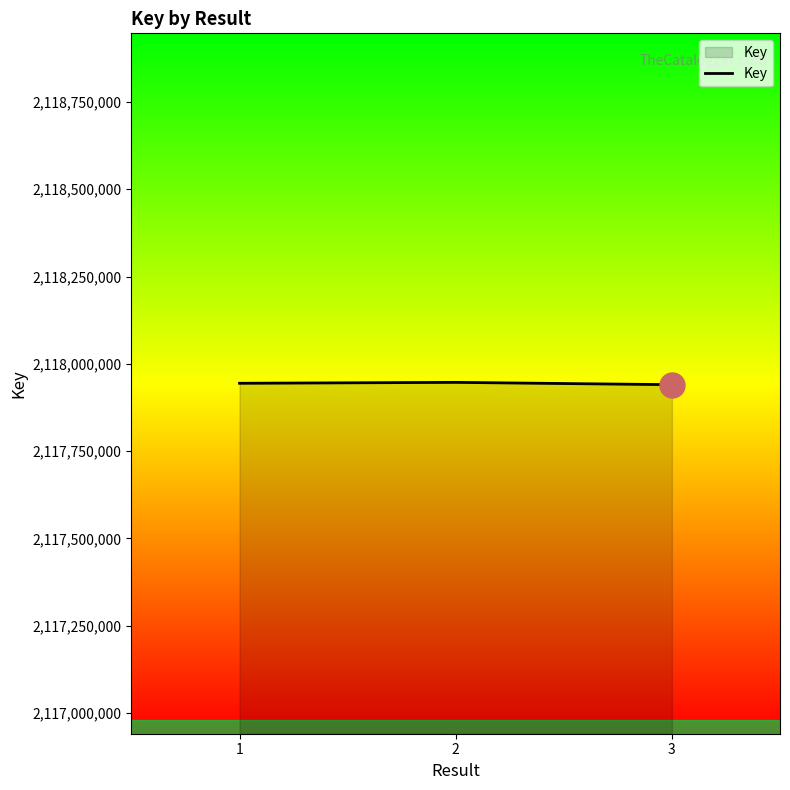

What is the smallest value displayed?

2117940186